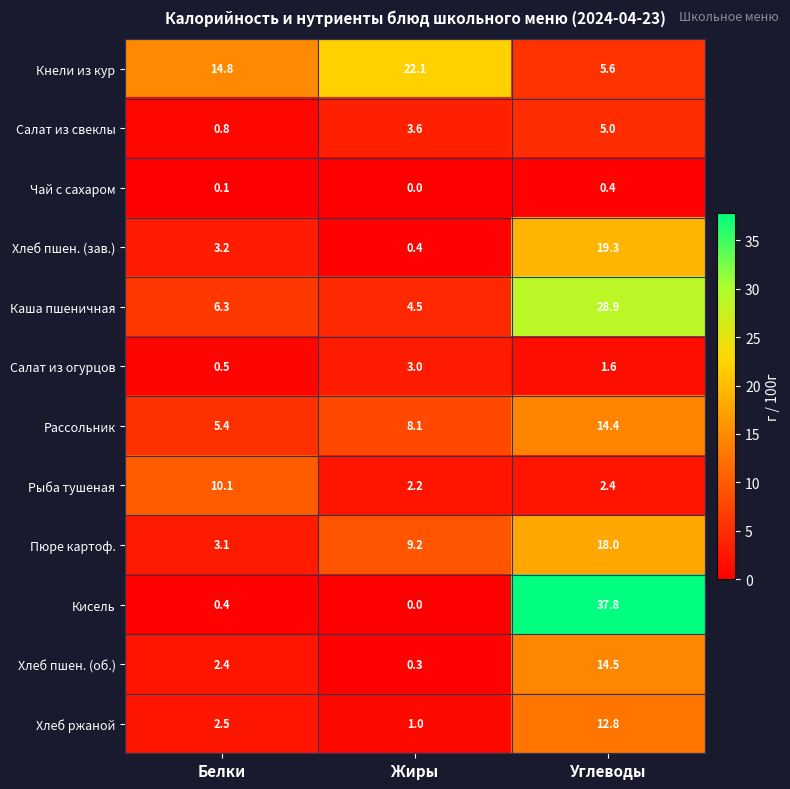

Where is Кнели из кур nearest to the value 13?

Белки